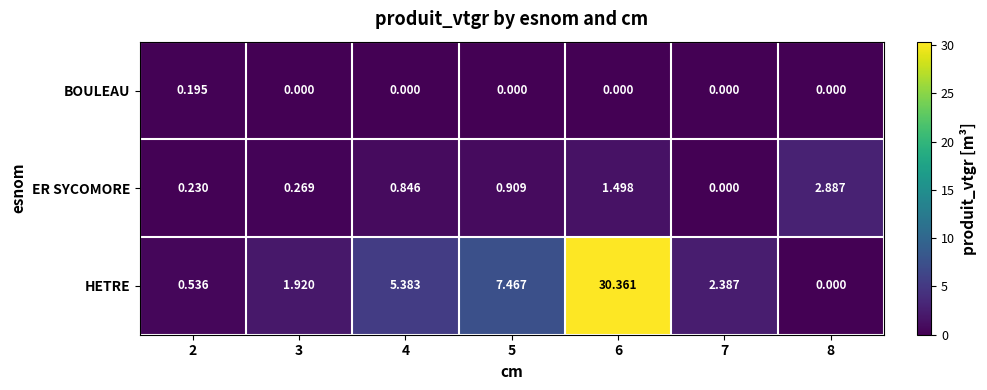

At how many categories does at least one series exceed 20?

1